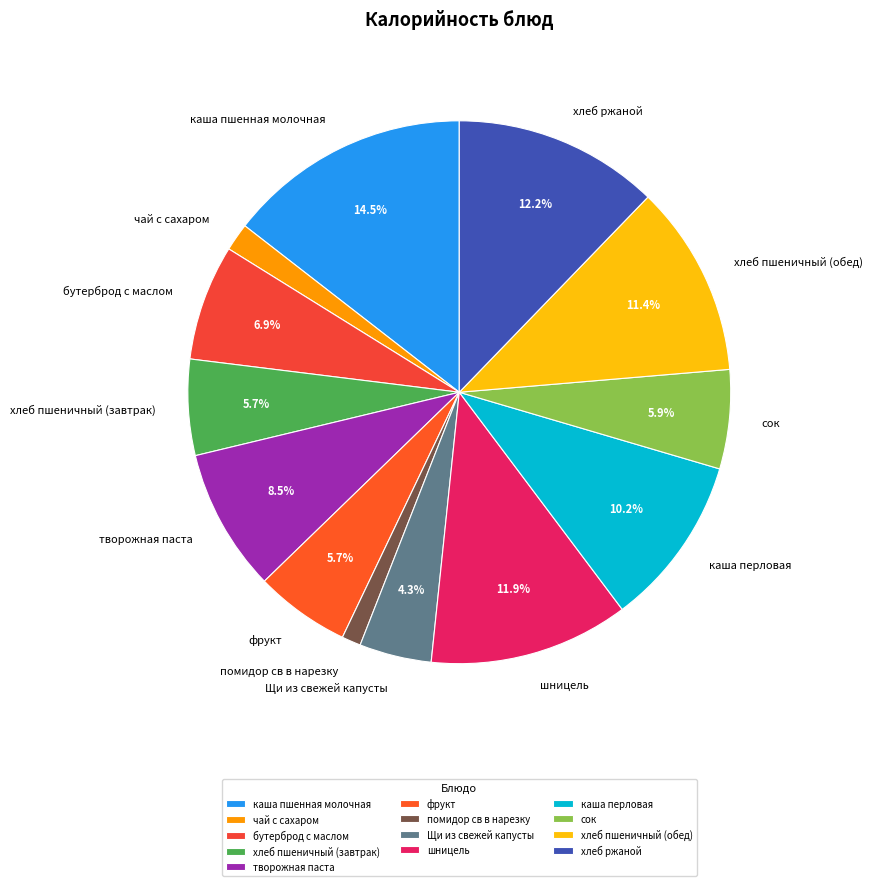

Is there any slice that represents more than half of the pie?

No